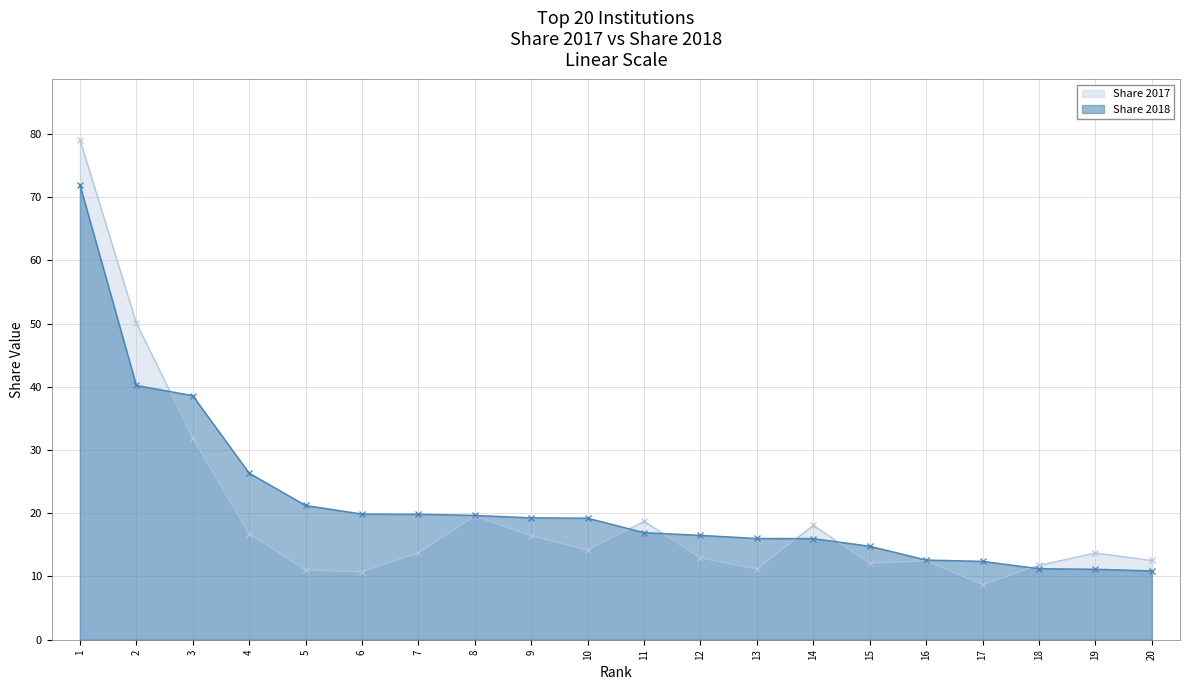

Which category has the highest value in the Share 2017 series?

1